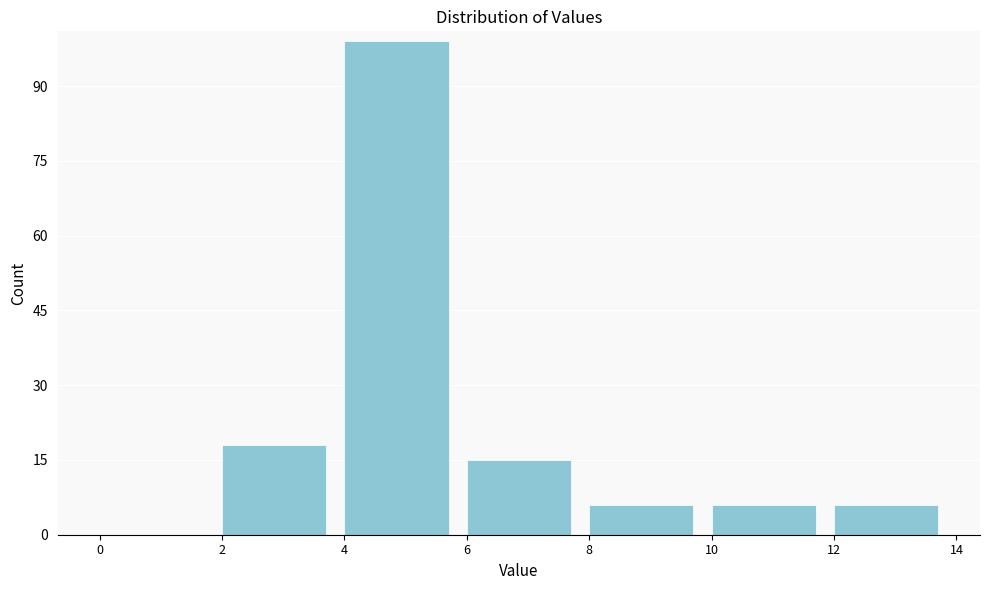

Reading left to right, transcribe this chart: for each bar, give the range it covers on the x-axis and its height. The values are not printed on the chart, so give them approximately, as read against the axis.

0 to 2: 0
2 to 4: 18
4 to 6: 100
6 to 8: 16
8 to 10: 6
10 to 12: 6
12 to 14: 6